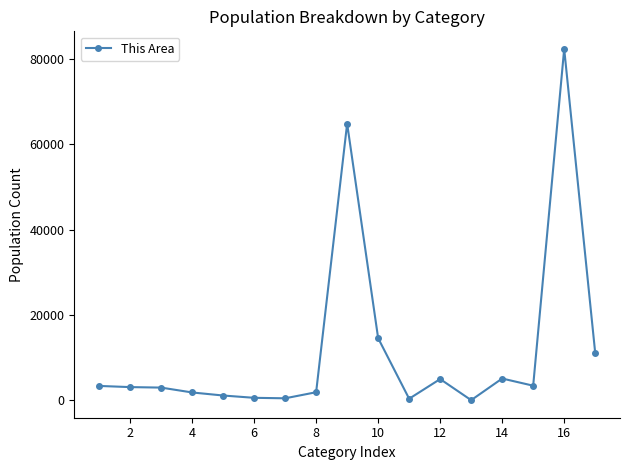

What is the greatest value displayed?

82354